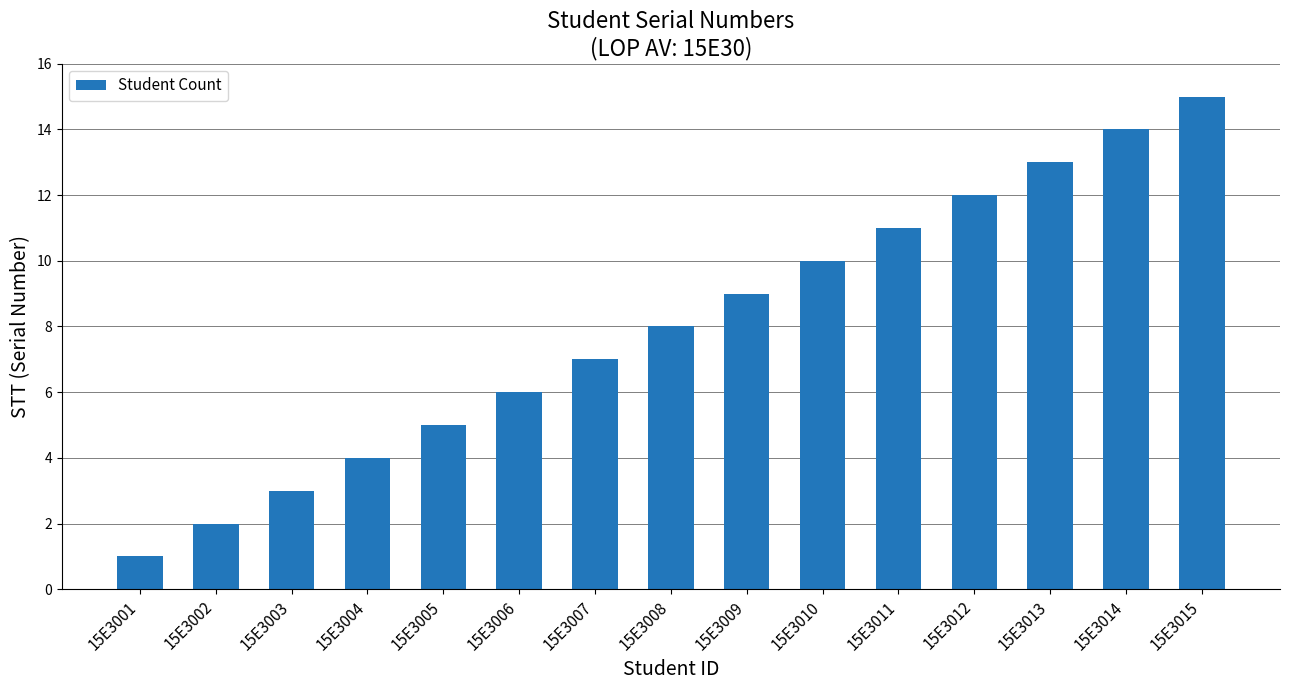

What is the difference between the maximum and minimum values?

14